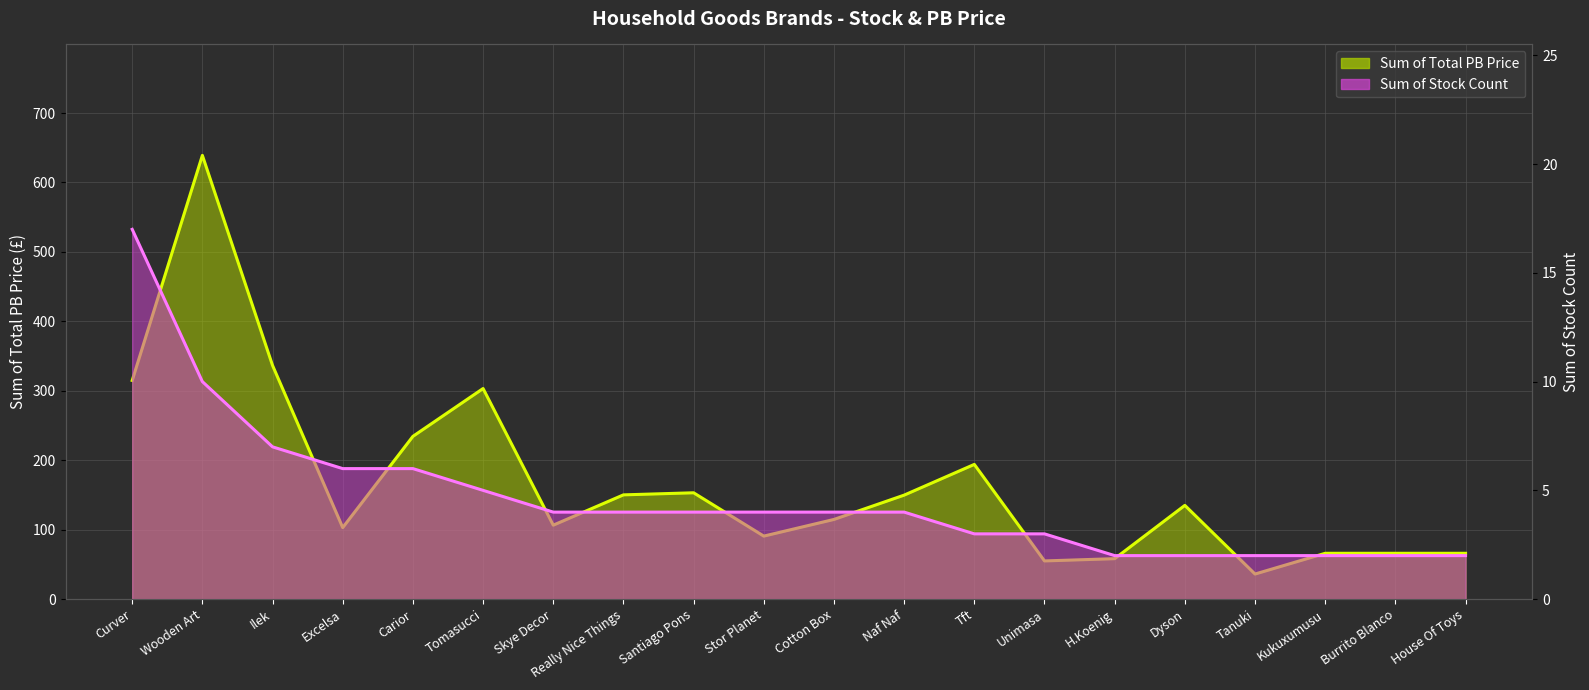

How many lines are shown in the chart?

2